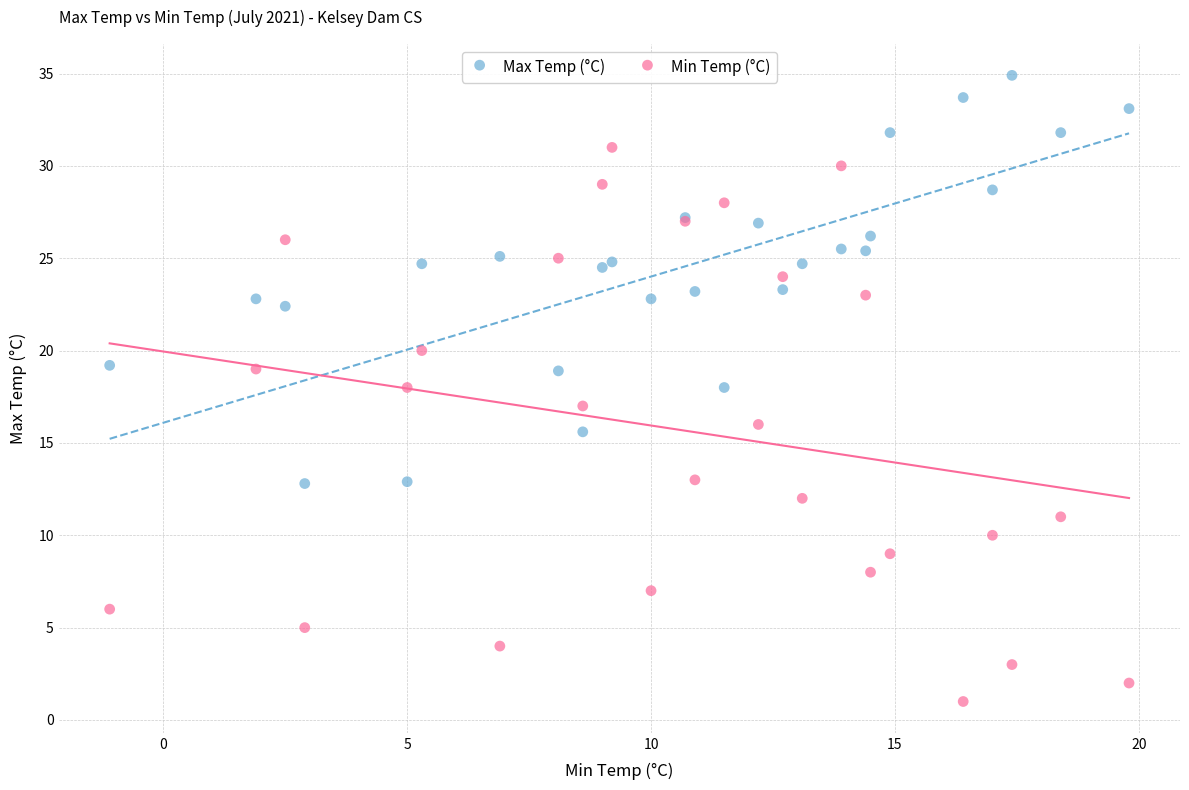

What are all the series names shown in the legend?

Max Temp (°C), Min Temp (°C)